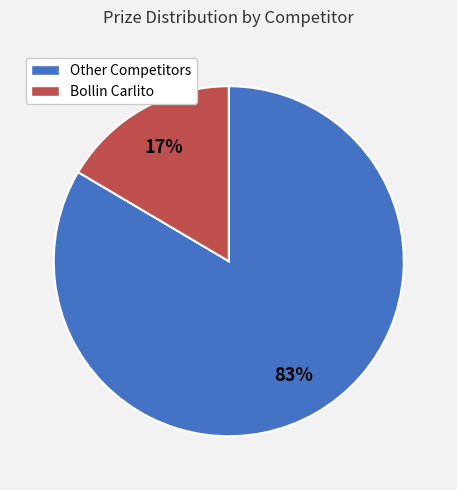

To the nearest percent, what is the average slice percentage?

50%